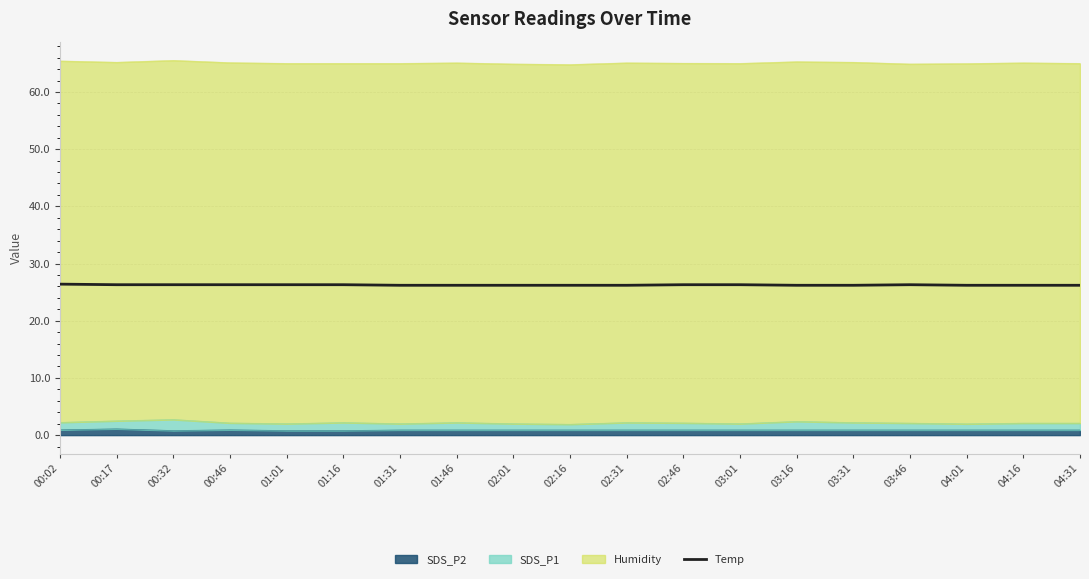

Where is the data nearest to the value 26?

01:31